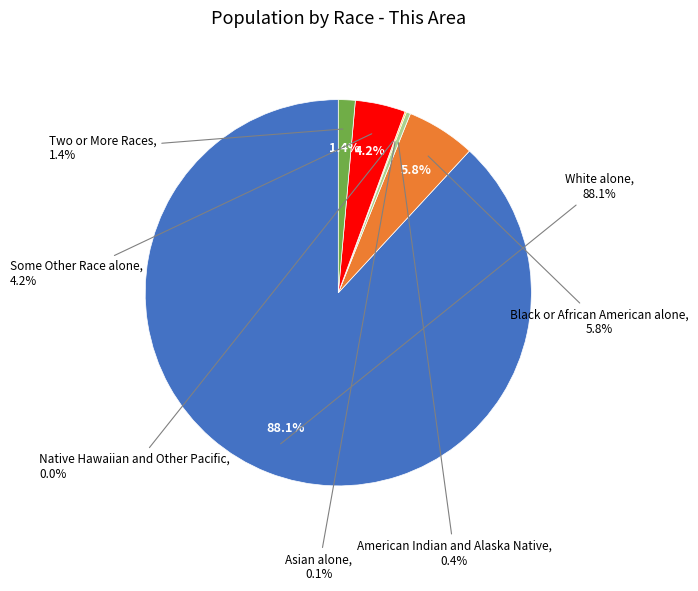

Count the number of slices in the pie.

7